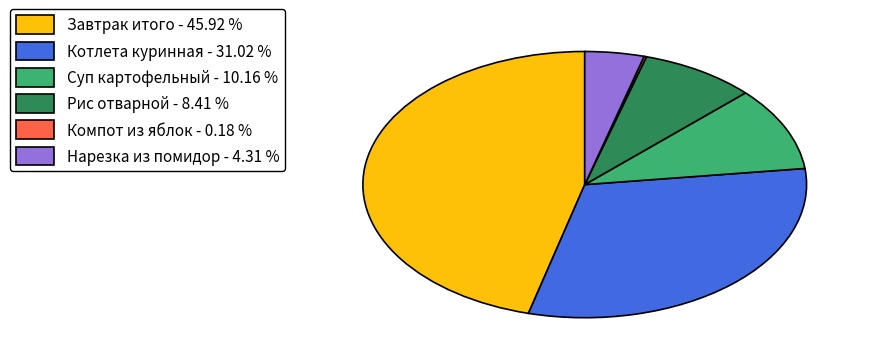

Combined, do Нарезка из помидор - 4.31 % and Рис отварной - 8.41 % account for over 50%?

No